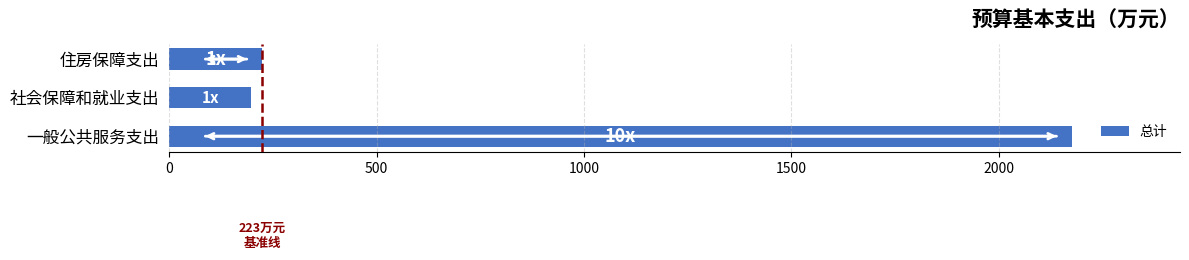

What is the difference between the maximum and minimum values?

1978.8